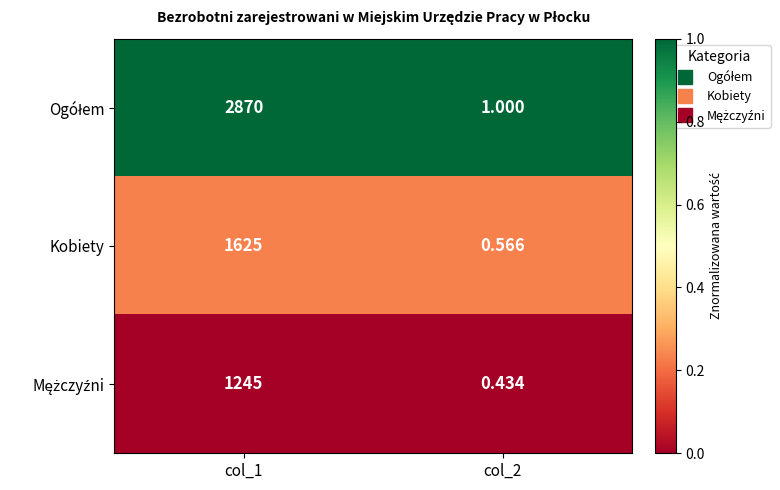

At which category does the chart reach its peak across all series?

col_1